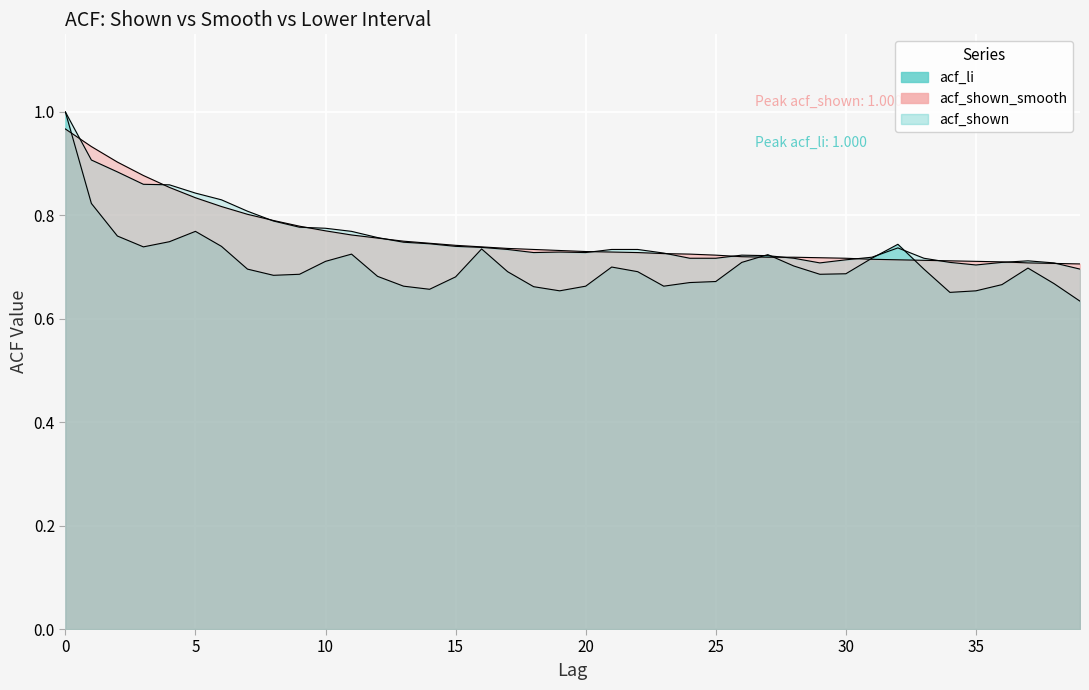

Count the number of categories in the chart.

40